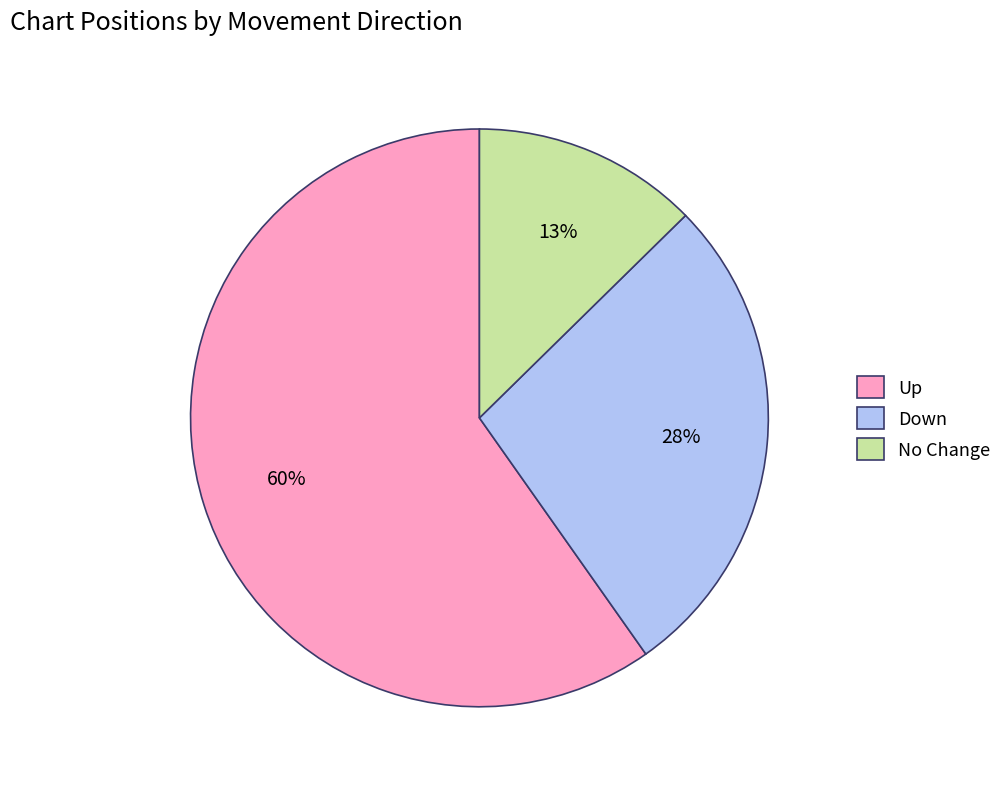

Is it true that Up is 53% of the pie?

False